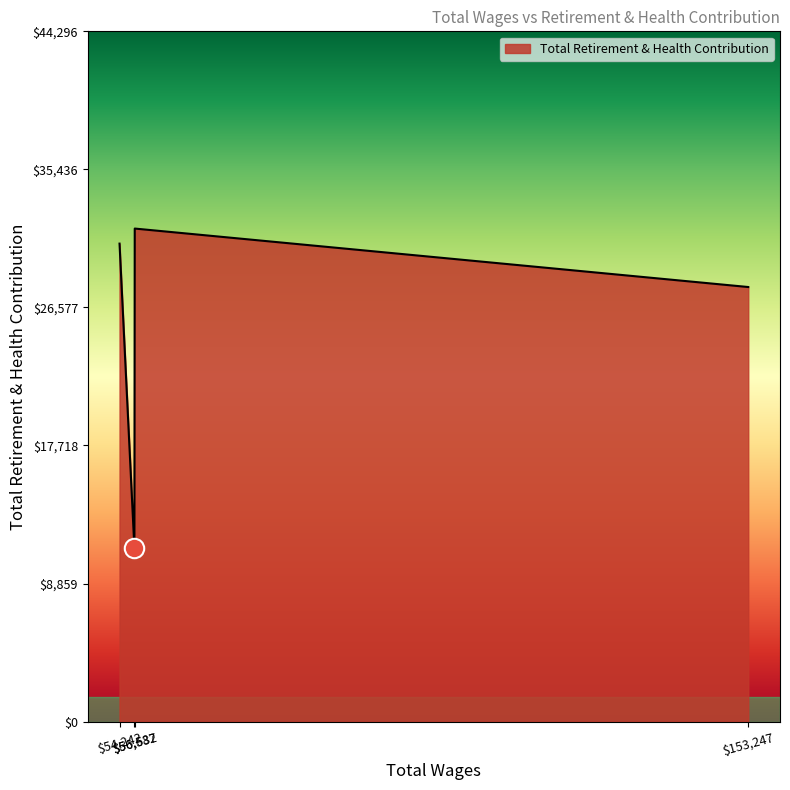

How many interior local valleys (lower than both neighbors) does the data have?

1